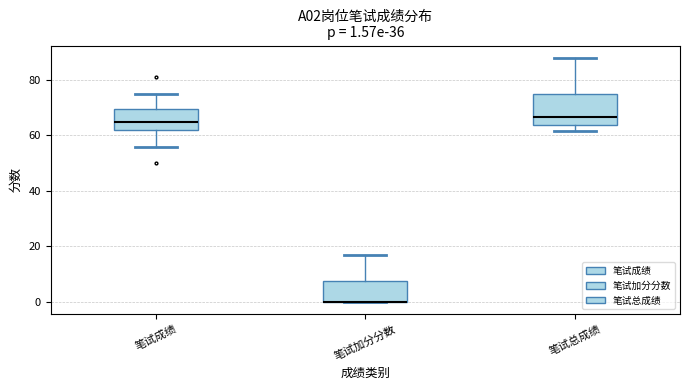

Comparing the boxes themselves (not the whiskers), which one is the tallest?

笔试总成绩